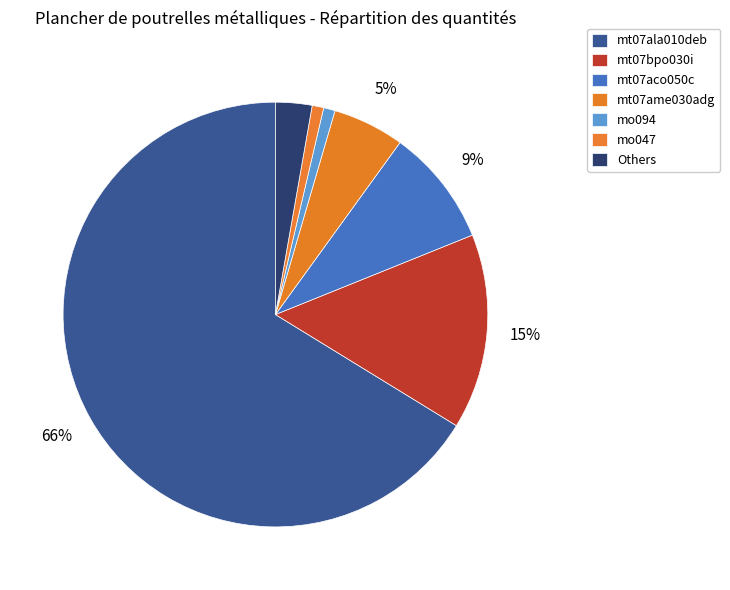

How many slices are in this pie chart?

7